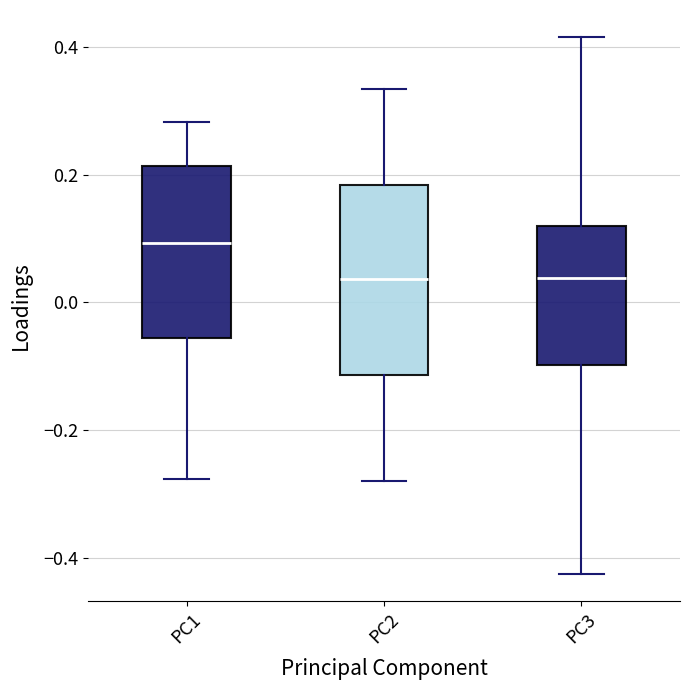

Where is the upper edge of the box for PC3 on the y-axis? The values are not printed on the chart, so give them approximately, as read against the axis.

0.12